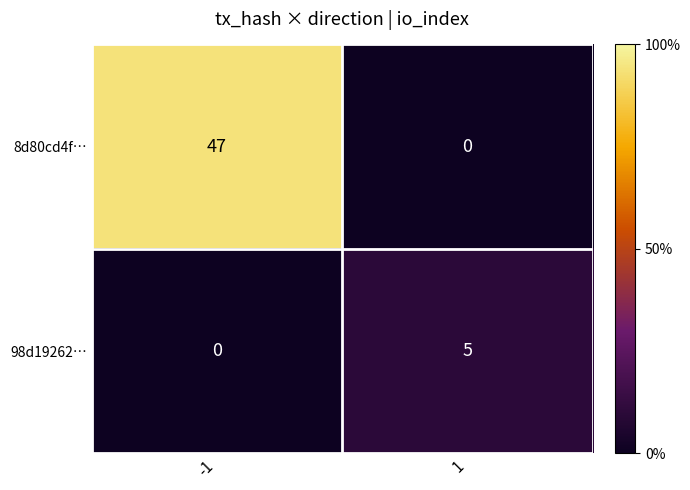

Reading left to right, extract all data points from this chart.

8d80cd4f…: 47	0
98d19262…: 0	5